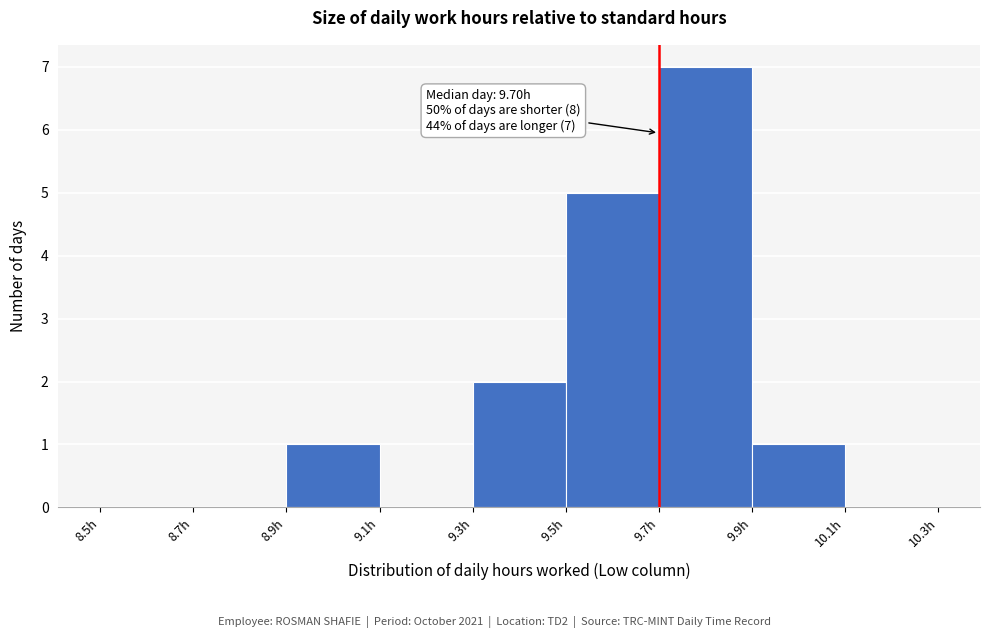

Which range on the x-axis has the tallest bar?

9.7 to 9.9